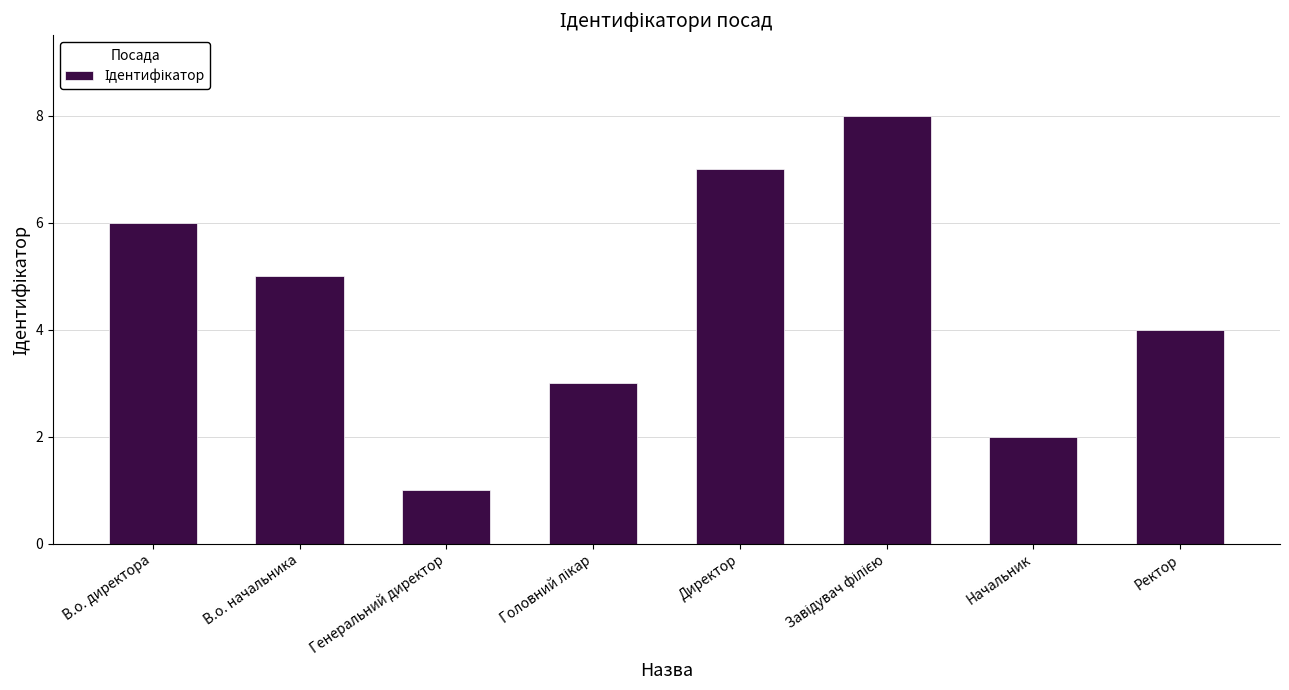

Reading left to right, list all the values displayed in this chart.

6	5	1	3	7	8	2	4